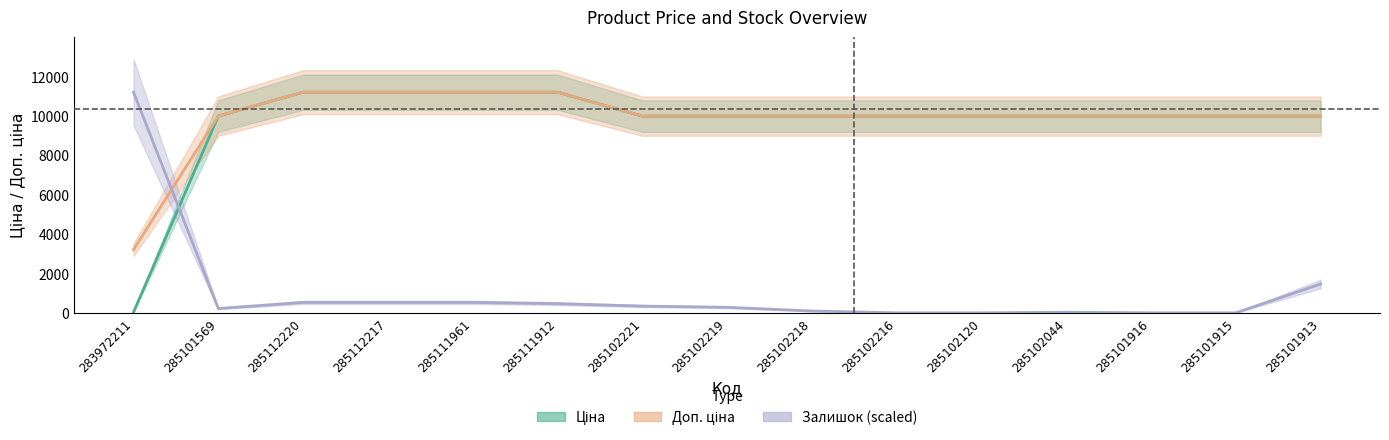

Is this an area chart (filled region under the line)?

No